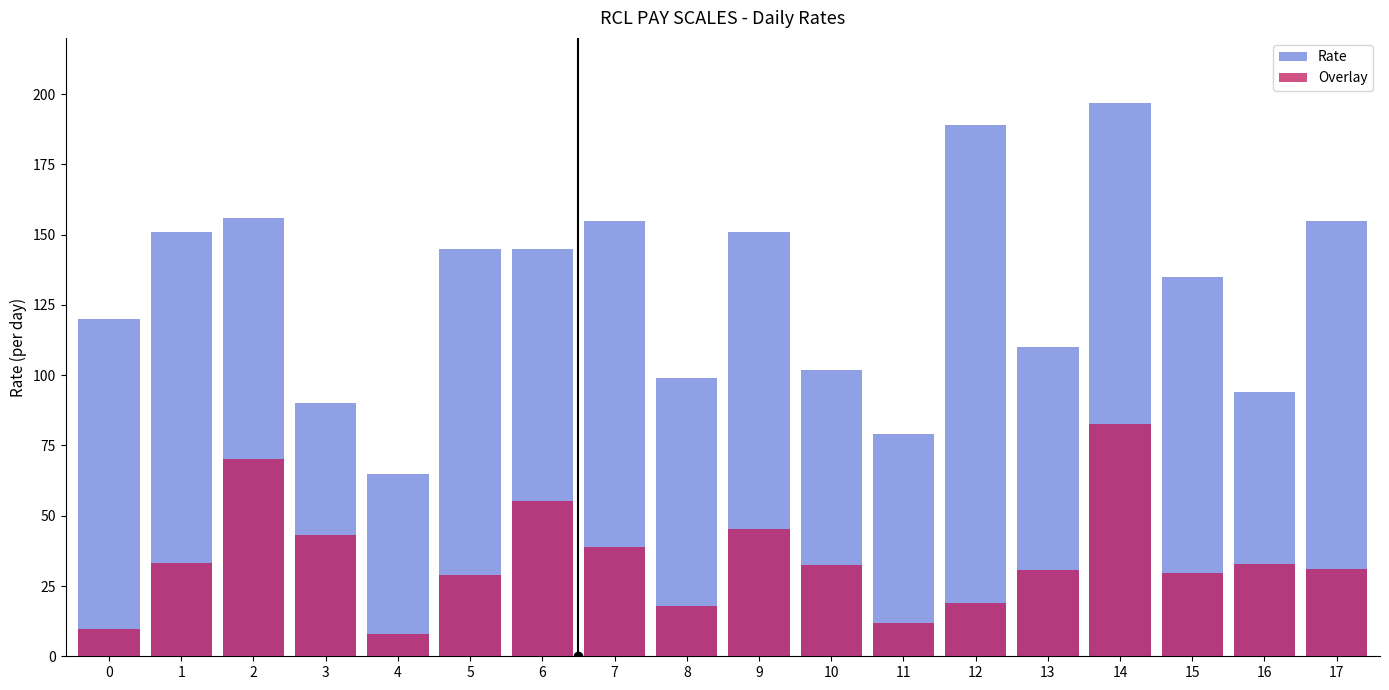

Where does the Rate series first go above 145?

1